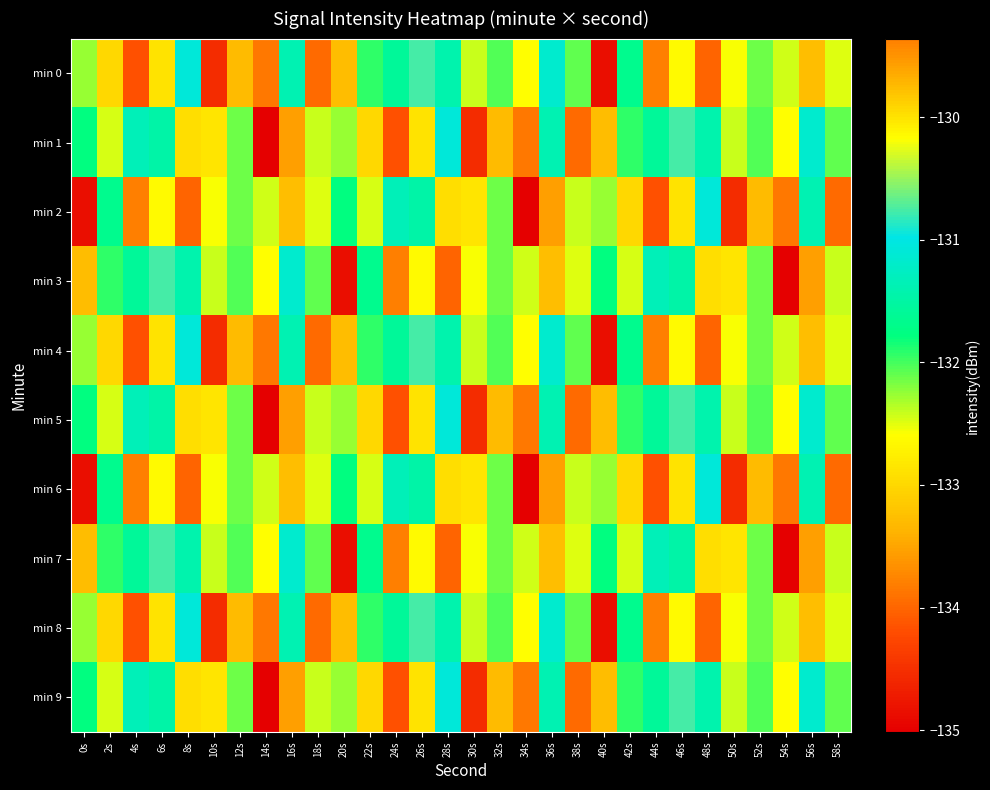

At which category does the chart reach its minimum across all series?

14s